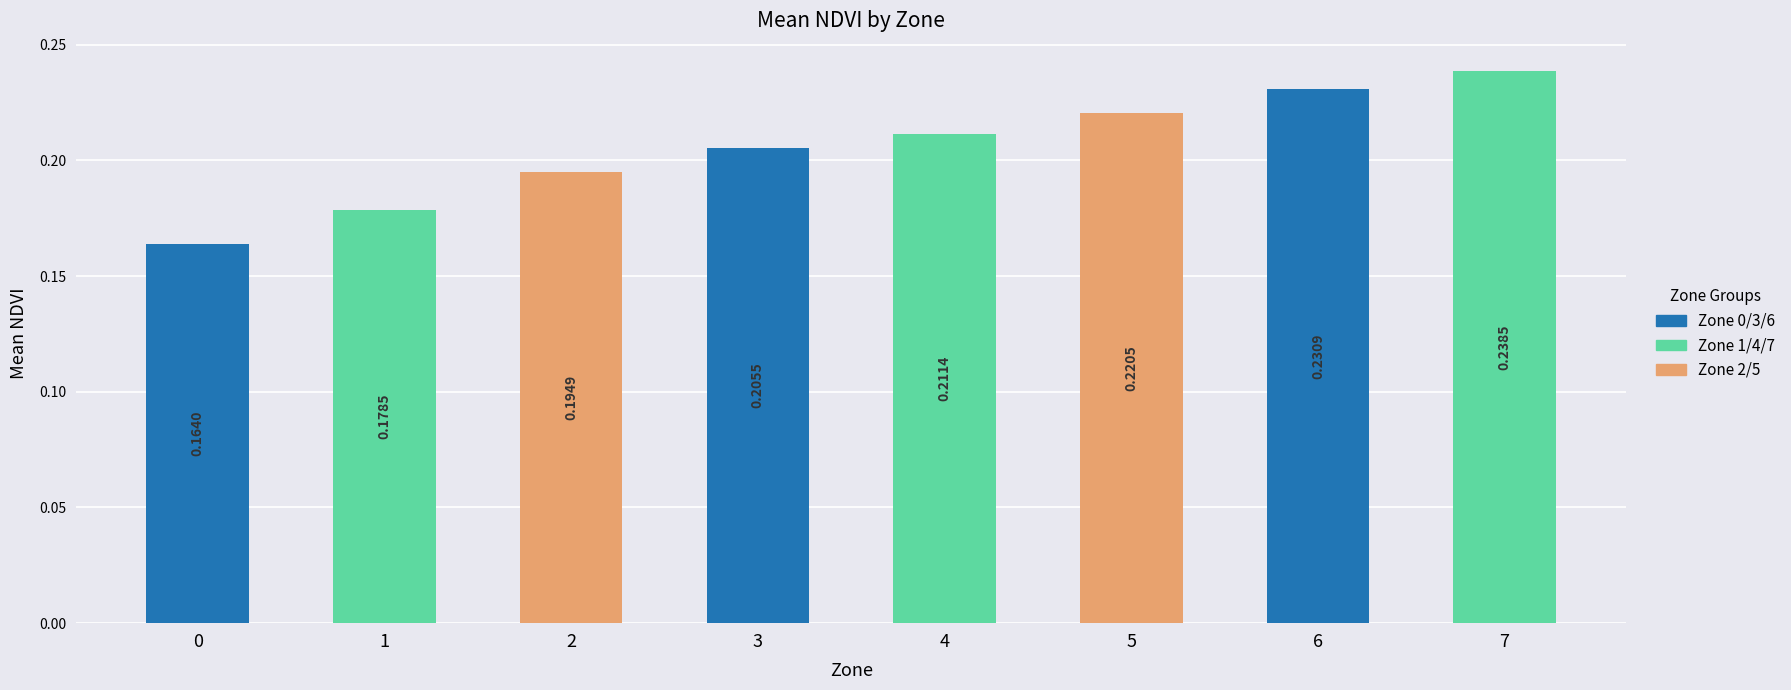

Between 0 and 4, which is larger?

4